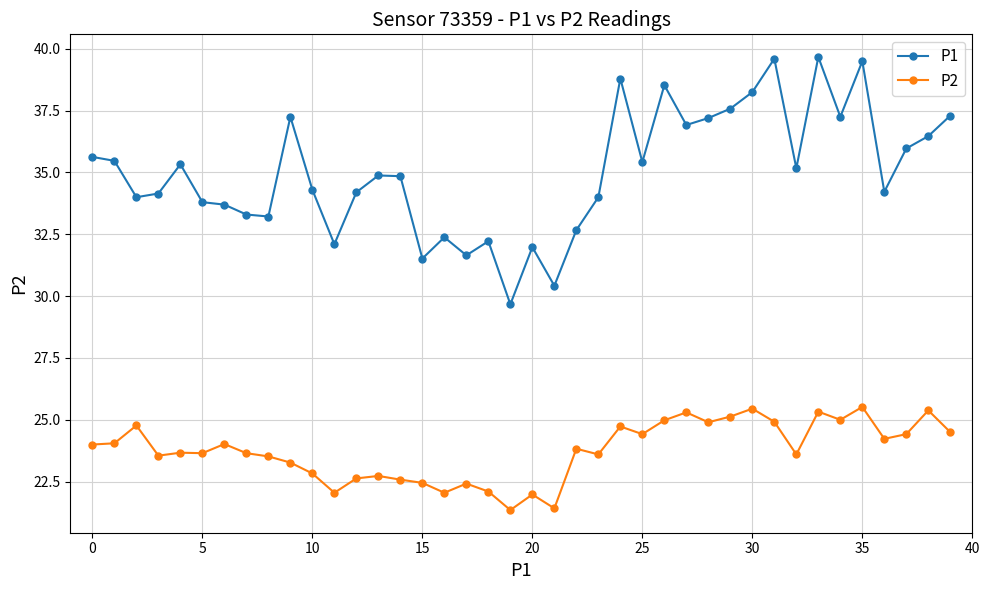

Which series has the widest spread of values?

P1